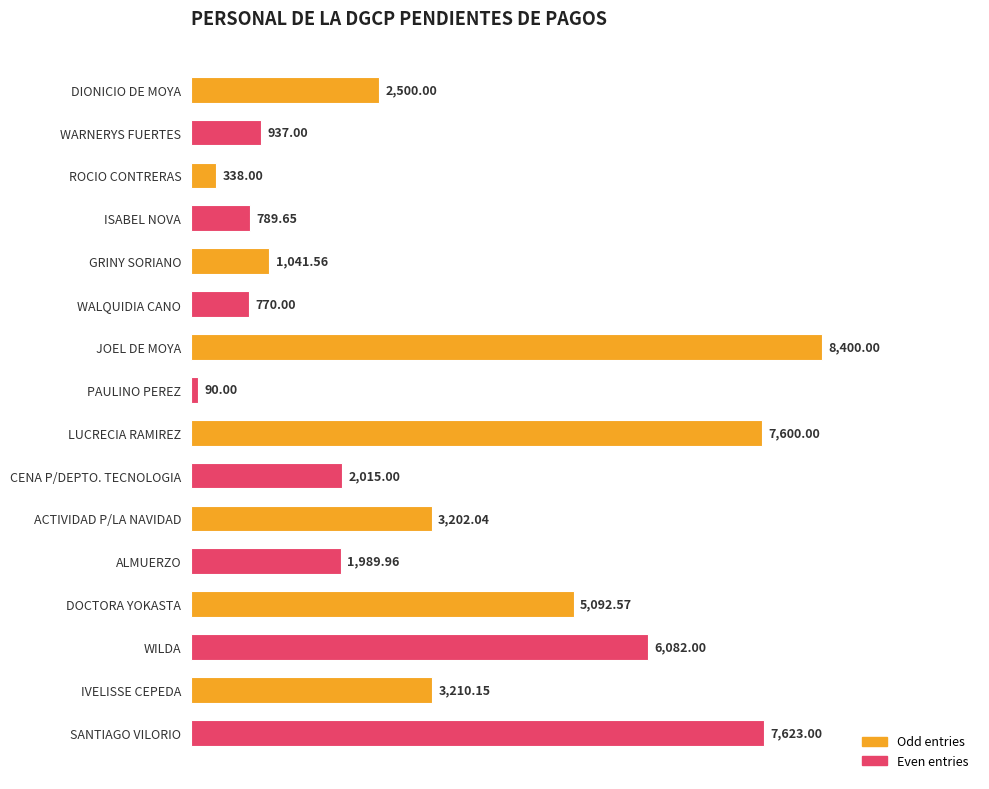

Which label corresponds to the largest value in the chart?

JOEL DE MOYA